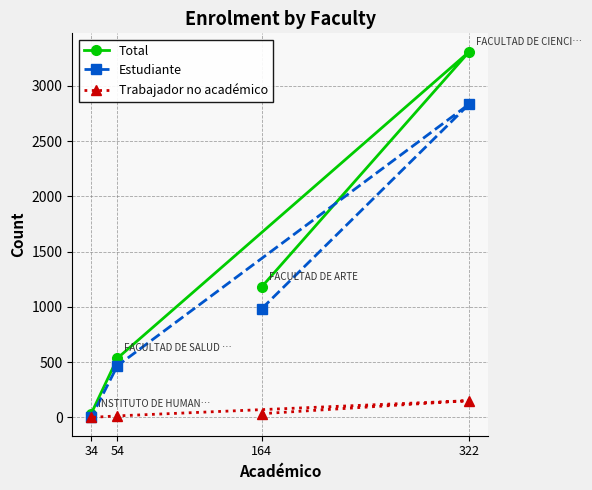

Reading left to right, extract all data points from this chart.

Total: 1183	3310	536	34
Estudiante: 985	2836	468	0
Trabajador no académico: 34	152	14	0